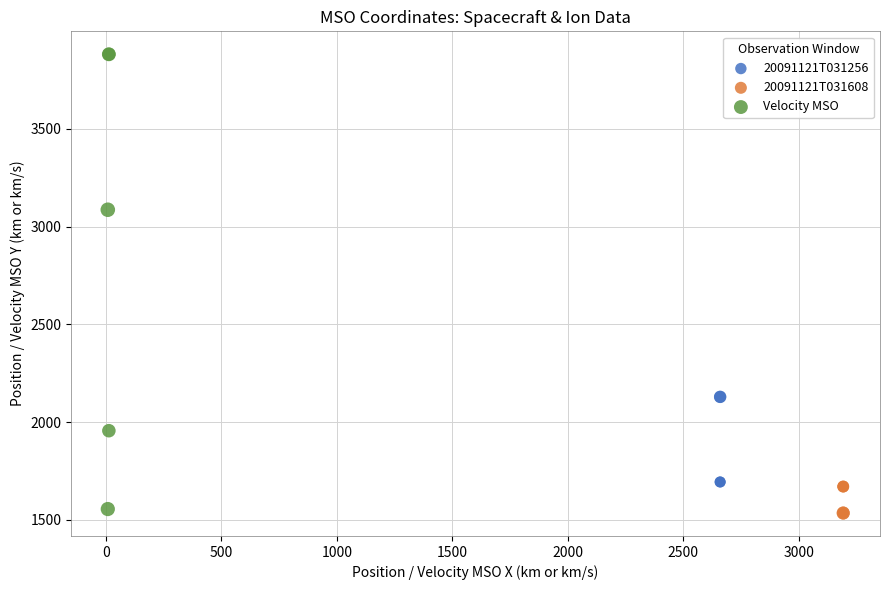

Which series contains the highest Y value?

Velocity MSO